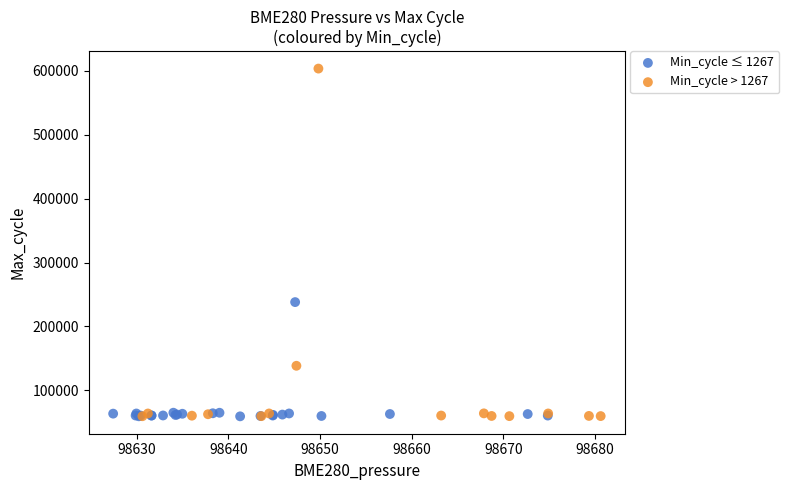

Which series has the largest Y range (max minus min)?

Min_cycle > 1267